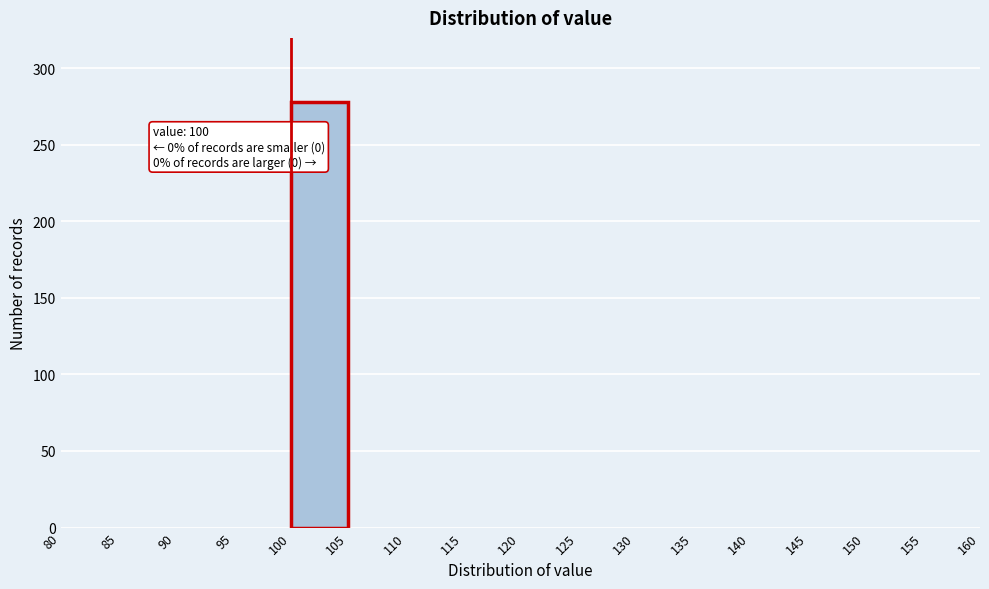

Which range on the x-axis has the tallest bar?

100 to 105